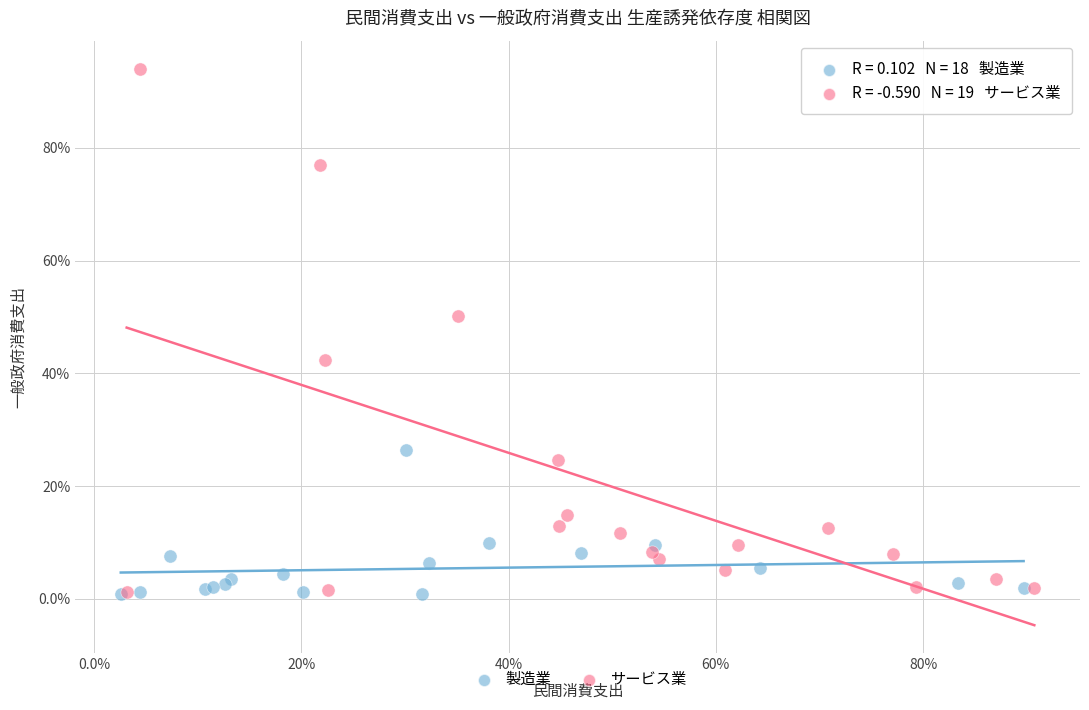

What are all the series names shown in the legend?

製造業, サービス業